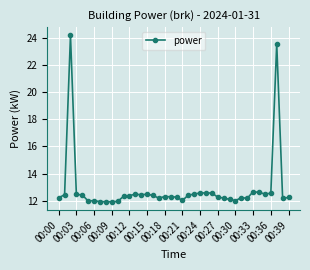

What is the difference between the maximum and minimum values?

12.2